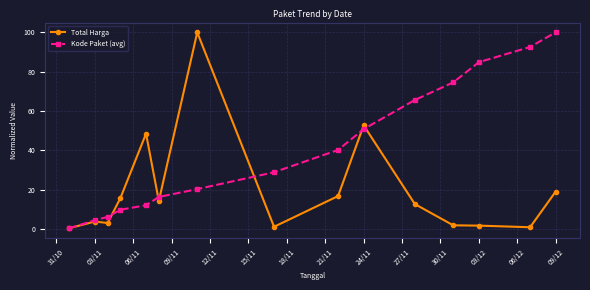

List the series in order of their overall mean, lowest first.

Total Harga, Kode Paket (avg)